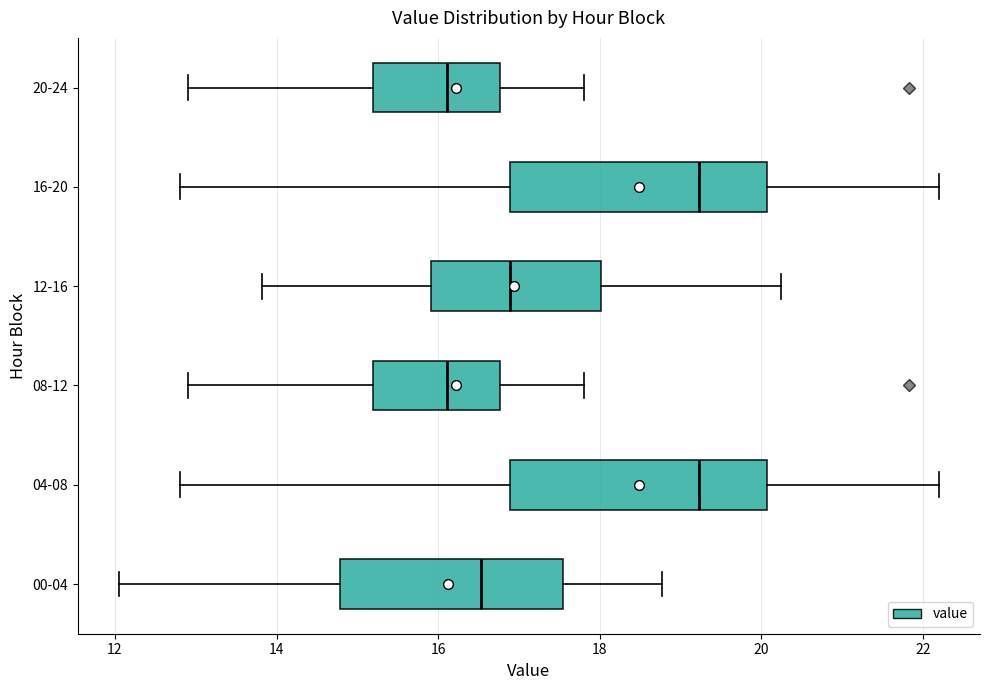

Reading bottom to top, transcribe this box plot: for each box, give where its median line is, the range the box spans, and where its two whiskers end, as read against the x-axis. The values are not printed on the chart, so give them approximately, as read against the axis.

00-04: median 16.6, box 14.8 to 17.6, whiskers 12.0 to 18.8
04-08: median 19.2, box 16.8 to 20.0, whiskers 12.8 to 22.2
08-12: median 16.2, box 15.2 to 16.8, whiskers 13.0 to 17.8
12-16: median 16.8, box 16.0 to 18.0, whiskers 13.8 to 20.2
16-20: median 19.2, box 16.8 to 20.0, whiskers 12.8 to 22.2
20-24: median 16.2, box 15.2 to 16.8, whiskers 13.0 to 17.8